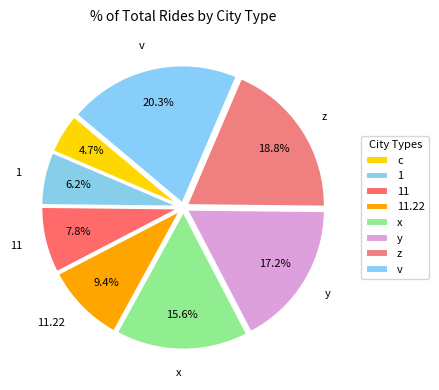

What percentage do 11.22 and 11 together represent?

17.2%